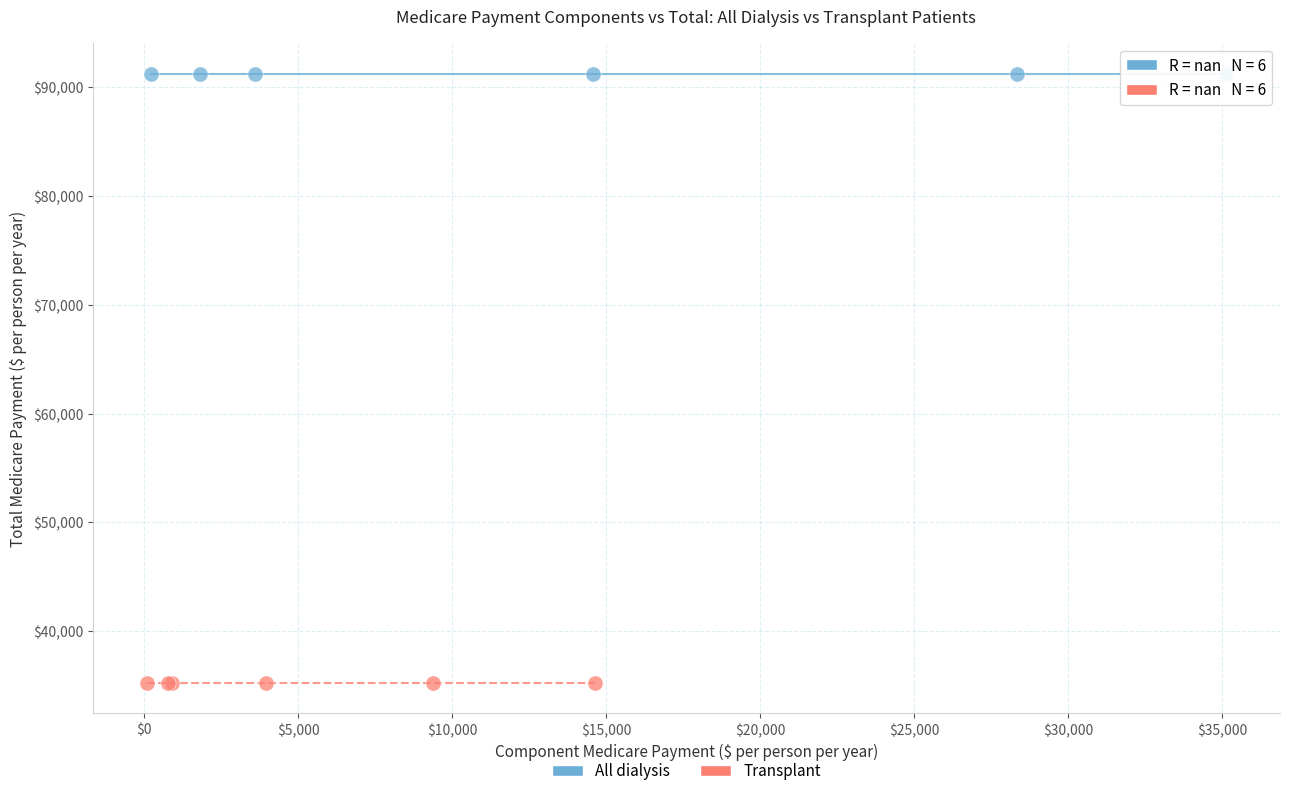

Which series contains the highest Y value?

All dialysis